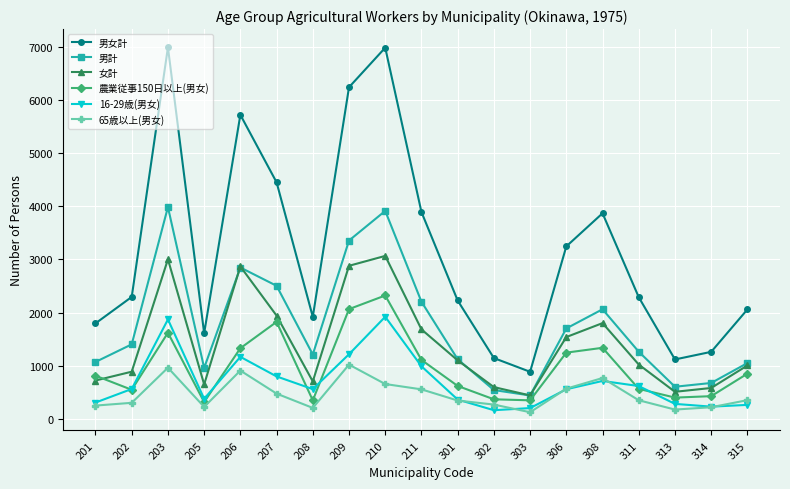

Between 211 and 311, which series saw the biggest shift?

男女計